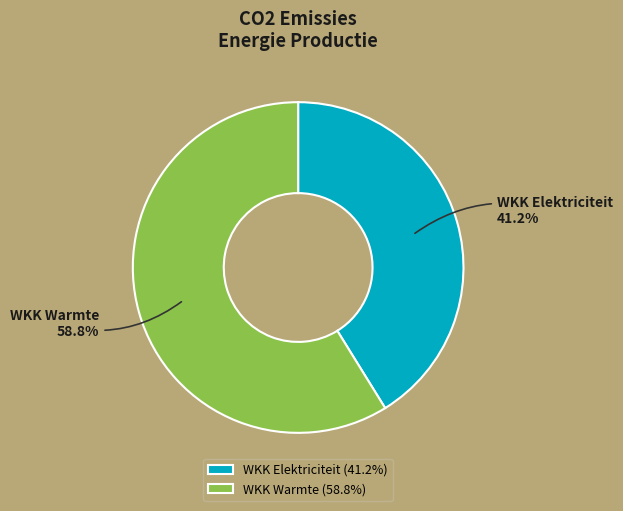

Count the number of slices in the pie.

2